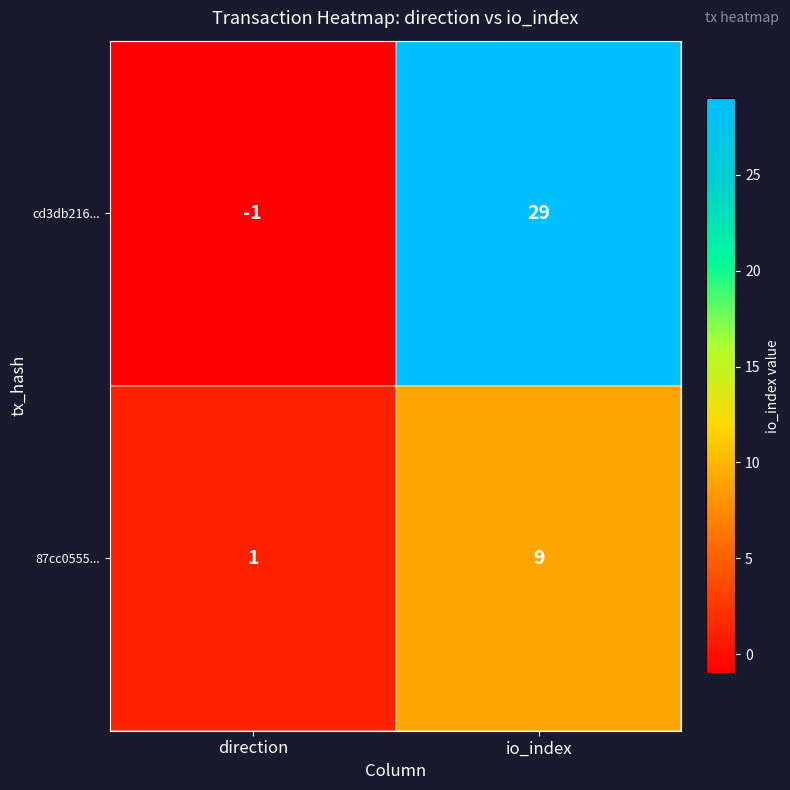

Which series has the widest spread of values?

cd3db216...